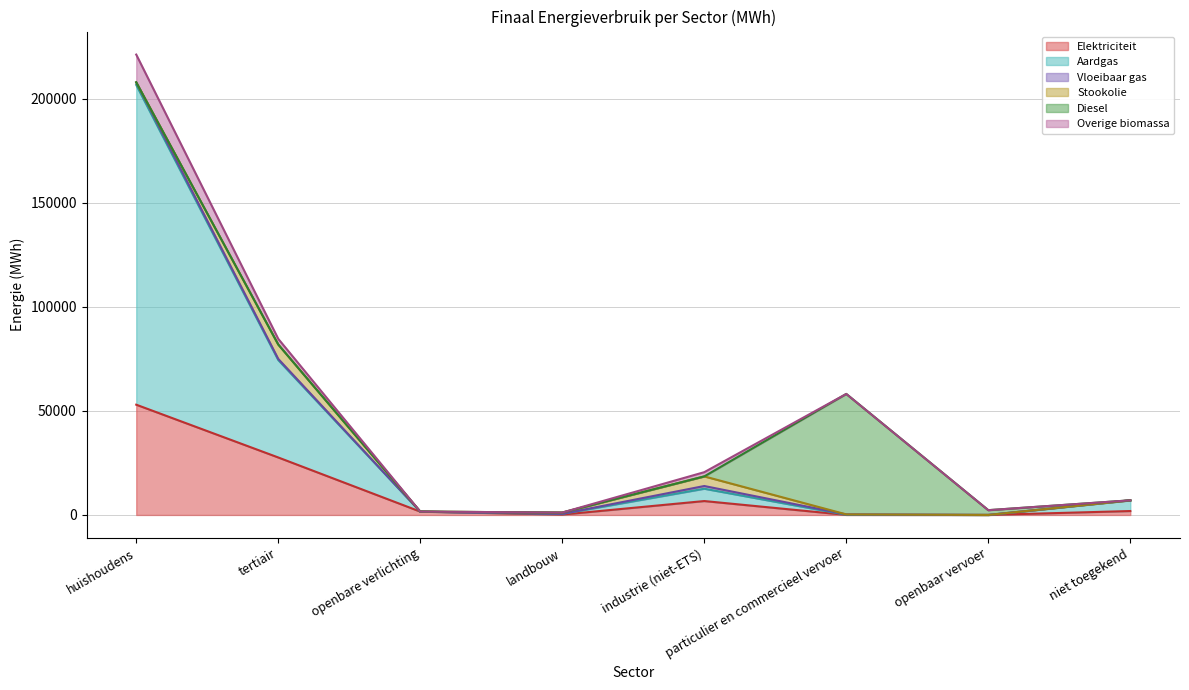

Which has a higher value, huishoudens or niet toegekend?

huishoudens